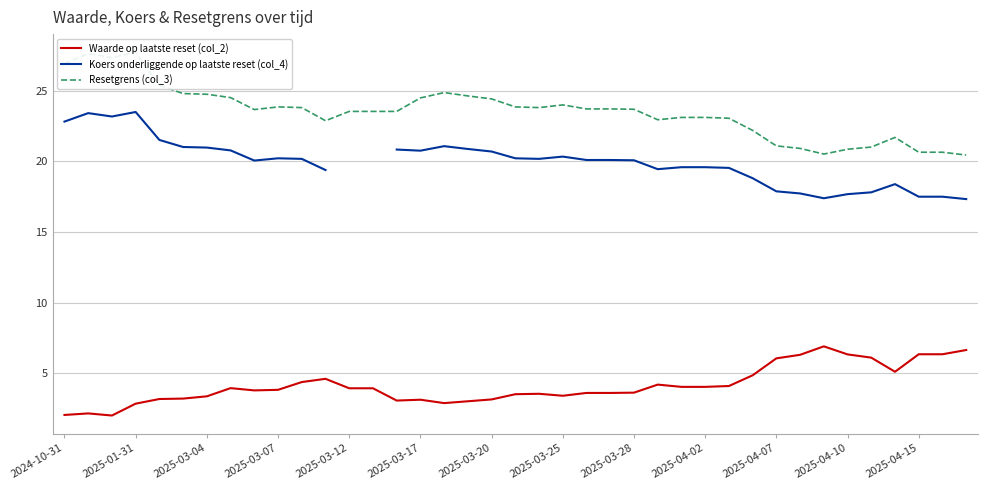

Which series has the largest total across all categories?

Resetgrens (col_3)